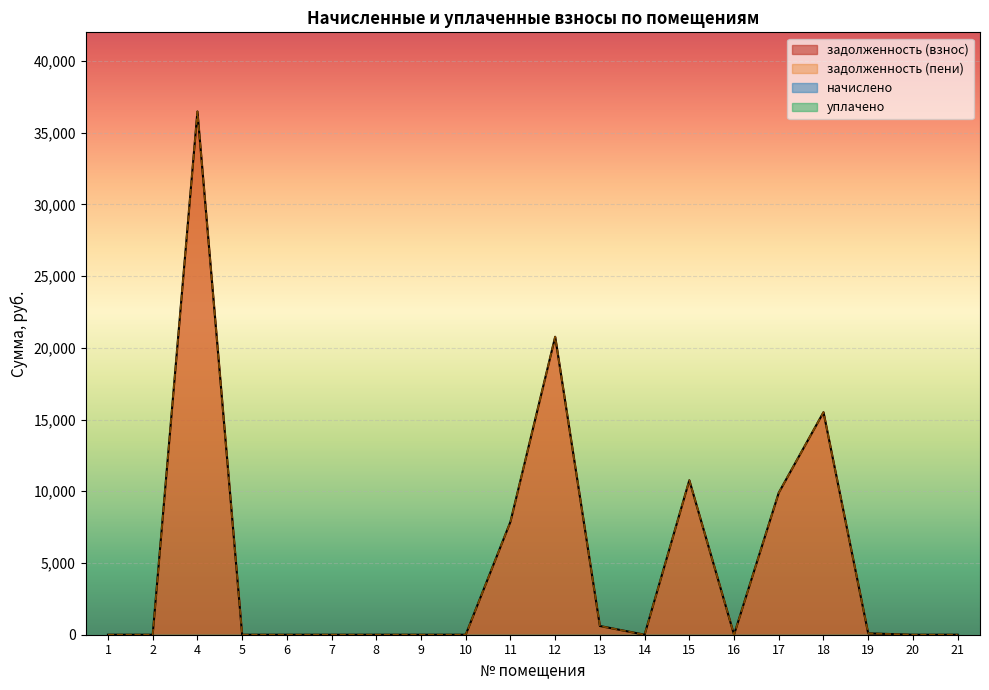

Reading right to left, what are all the values shown in this chart?

задолженность (взнос): 0.0	0.0	93.5	15514.8	9902.4	0.0	10770.2	0.0	608.0	20775.3	7878.1	0.0	0.0	0.0	0.0	0.0	0.0	36480.6	0.0	0.0
задолженность (пени): 0.0	0.0	93.5	15514.8	9902.4	0.0	10770.2	0.0	608.0	20775.3	7878.1	0.0	0.0	0.0	0.0	0.0	0.0	36480.6	0.0	0.0